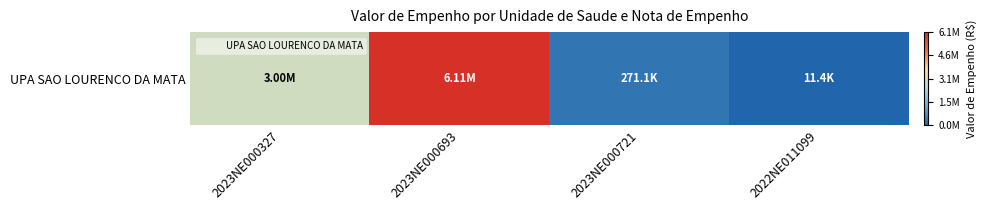

What is the change in value from 2023NE000327 to 2023NE000693?

+3106762.7